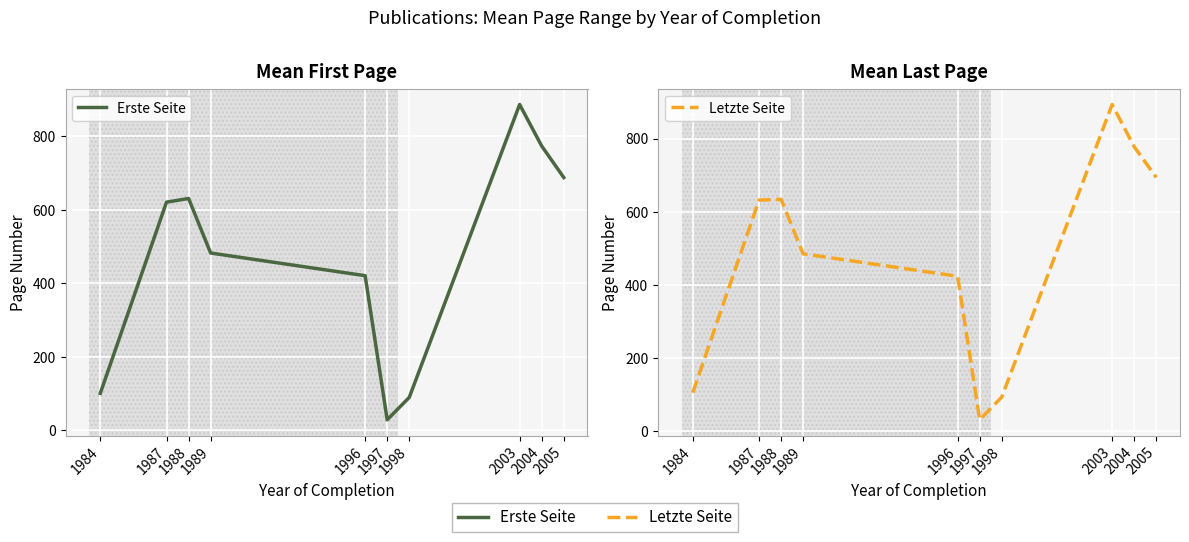

At how many categories does at least one series exceed 822?

1